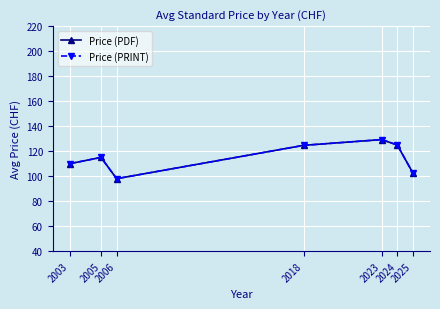

Between 2025 and 2005, which is larger?

2005